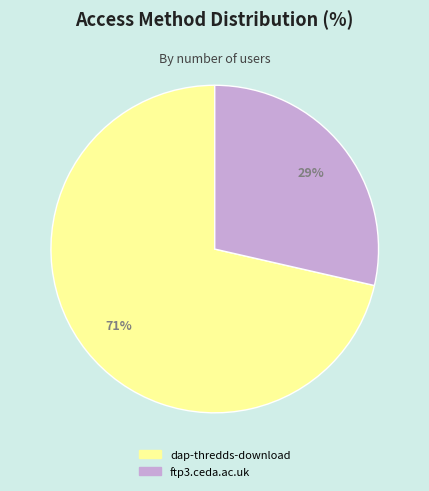

True or false: ftp3.ceda.ac.uk accounts for 29% of the total.

True